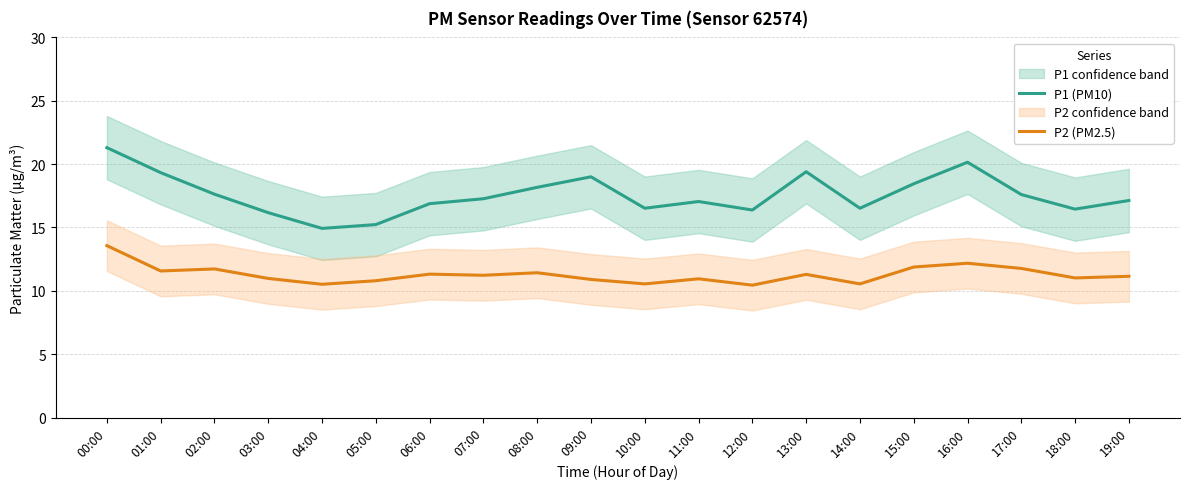

Where is the first local minimum for P1 (PM10)?

04:00